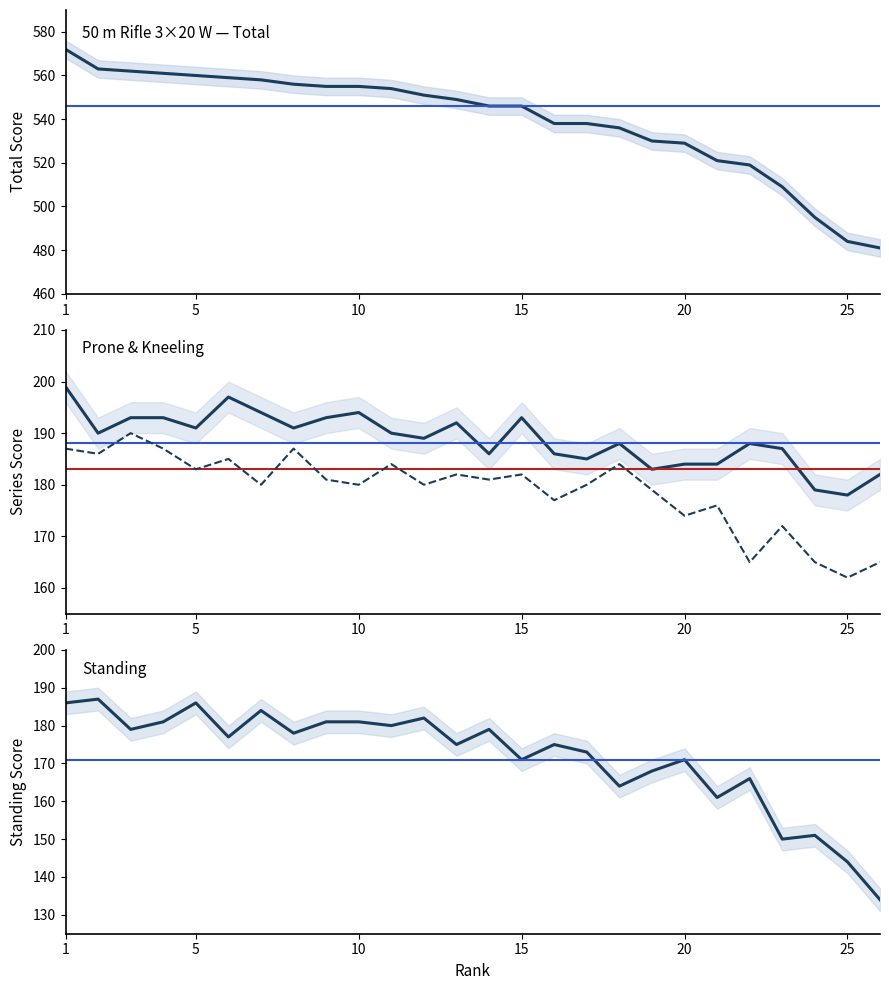

Which series has the widest spread of values?

Total